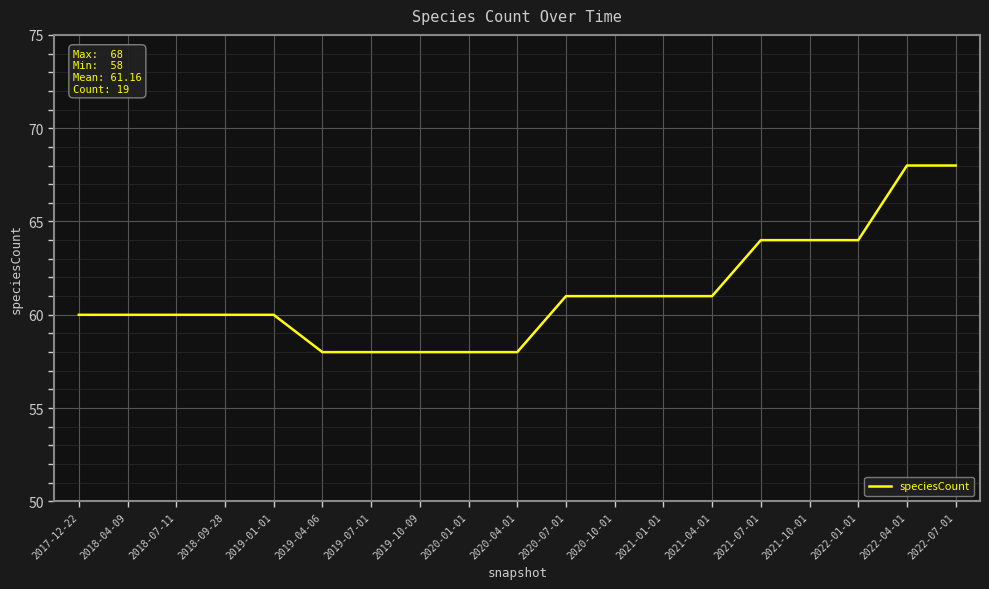

What value does the data have at 2018-04-09, to the nearest 10?

60